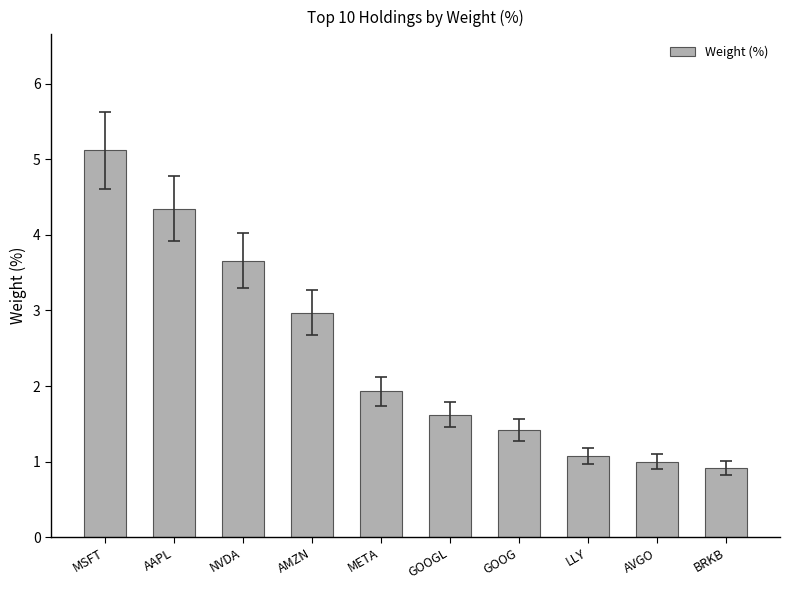

Are the bars grouped side by side (vs. stacked)?

No